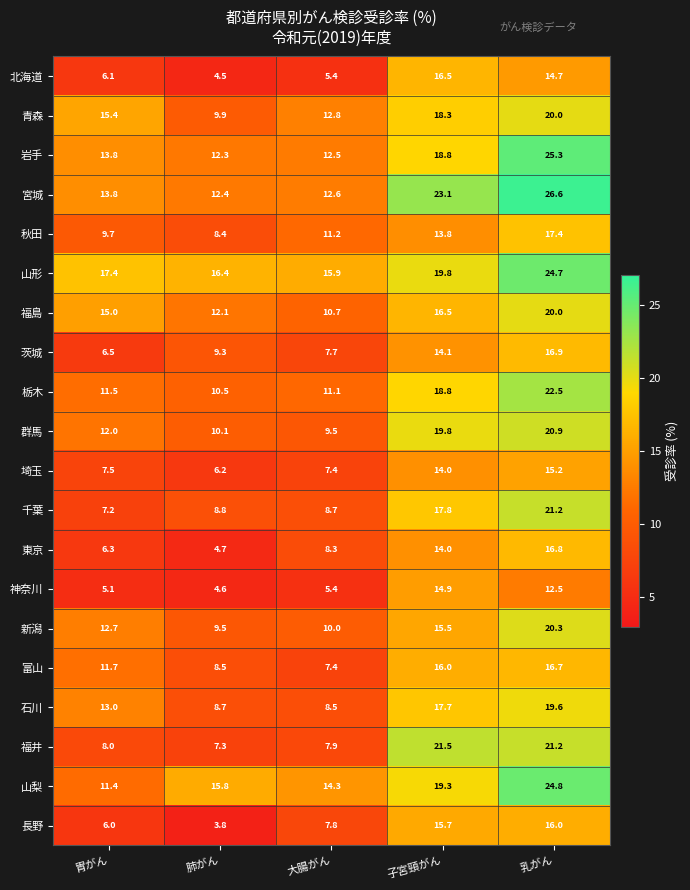

Count the number of data series in this chart.

20